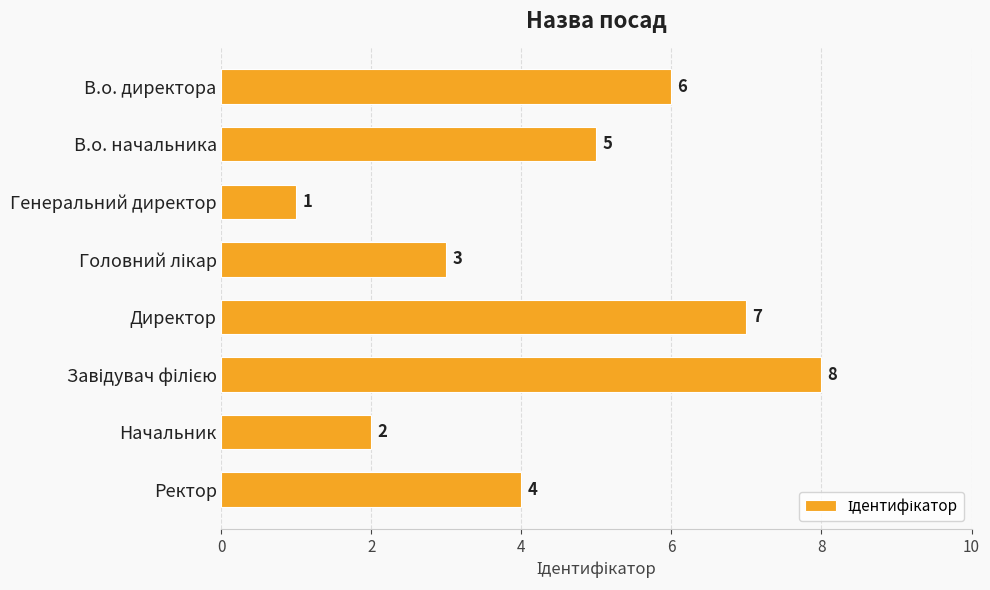

How many data points are less than 5?

4